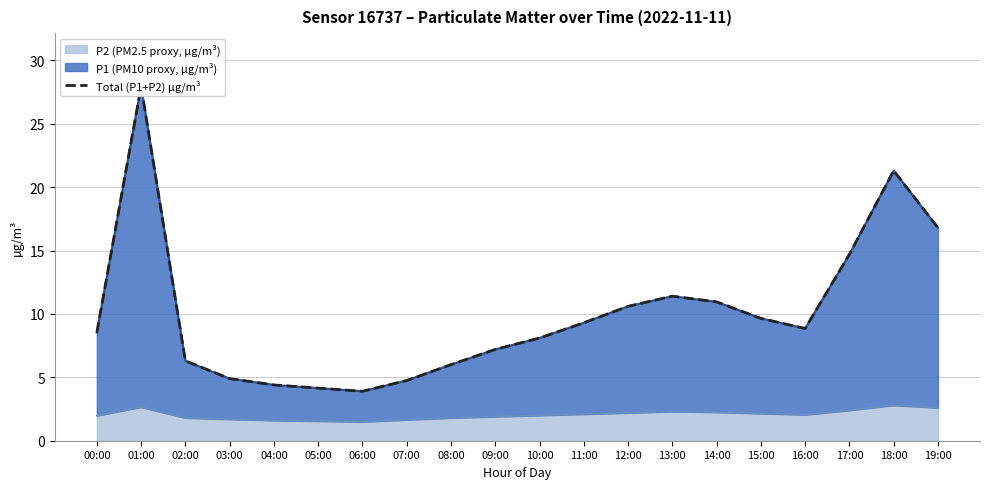

Approximately how many times larger is the value at 15:00 compared to 00:00?

1.1